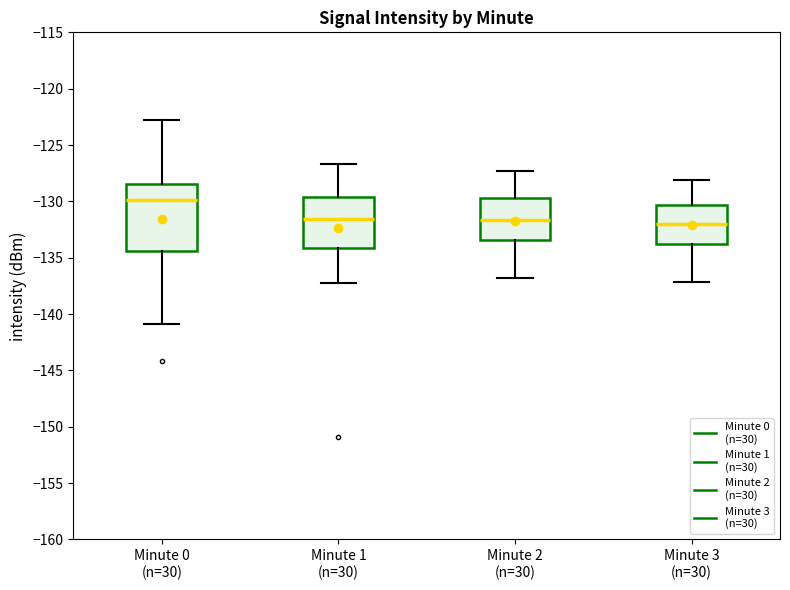

Which box is the tallest, from its lower edge to its upper edge?

Minute 0 (n=30)